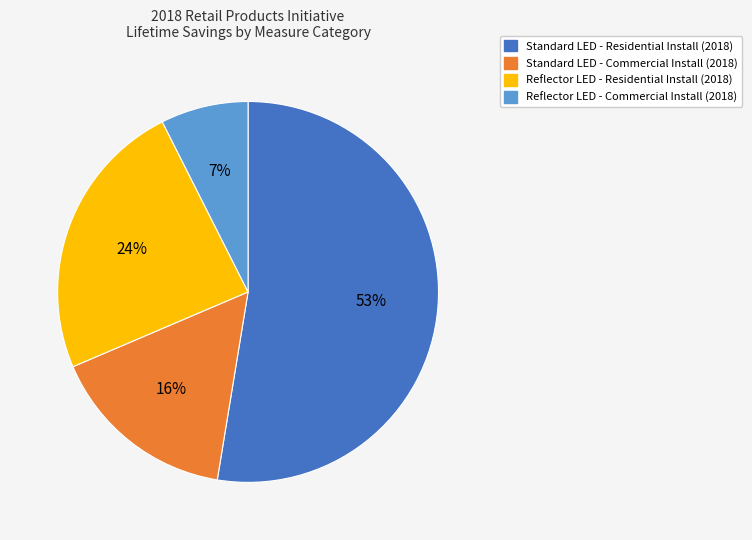

What percentage is the Standard LED - Commercial Install (2018) slice, to the nearest percent?

16%